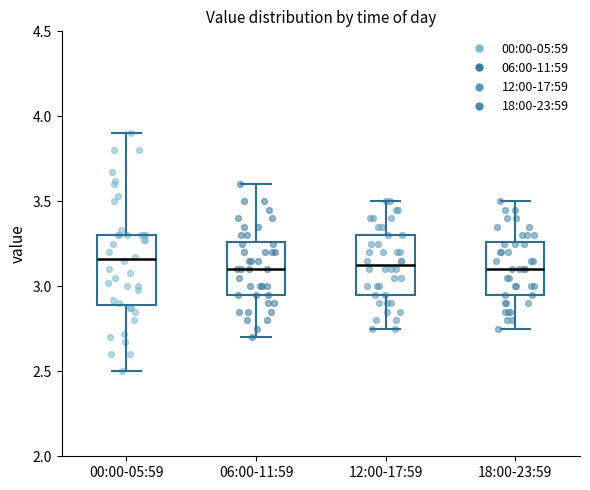

Comparing the boxes themselves (not the whiskers), which one is the tallest?

00:00-05:59